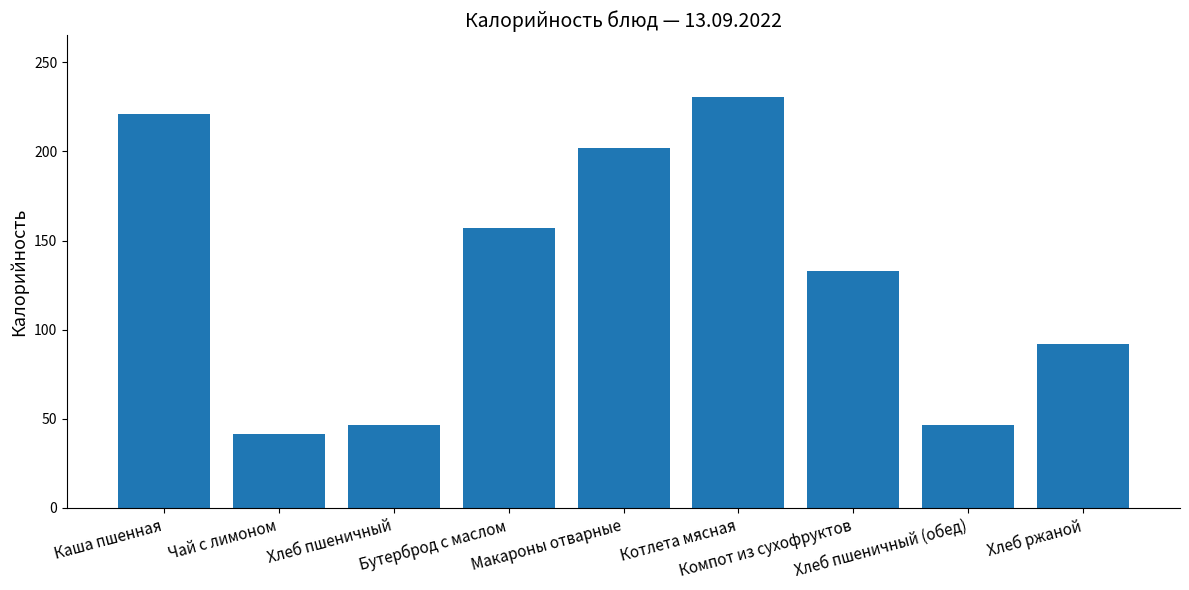

How many data points are less than 132?

4